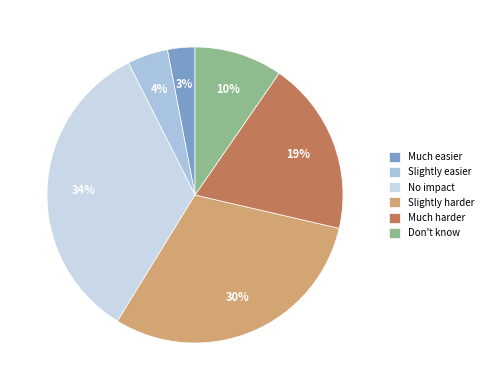

To the nearest percent, what is the combined percentage of Much easier and Much harder?

22%